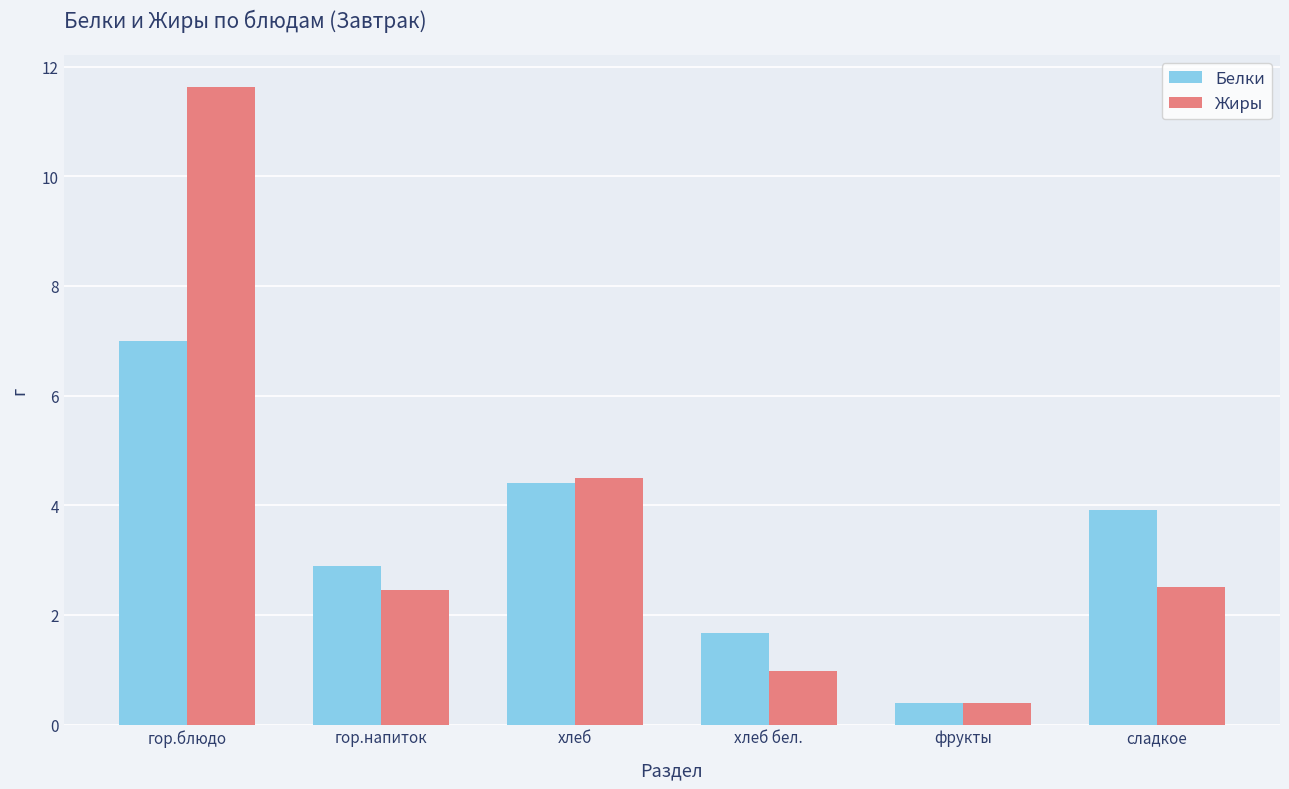

Reading left to right, list all the values displayed in this chart.

Белки: гор.блюдо=7.0	гор.напиток=2.9	хлеб=4.4	хлеб бел.=1.7	фрукты=0.4	сладкое=3.9
Жиры: гор.блюдо=11.6	гор.напиток=2.5	хлеб=4.5	хлеб бел.=1.0	фрукты=0.4	сладкое=2.5